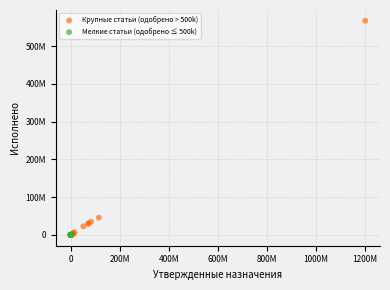

What are all the series names shown in the legend?

Крупные статьи (одобрено > 500k), Мелкие статьи (одобрено ≤ 500k)